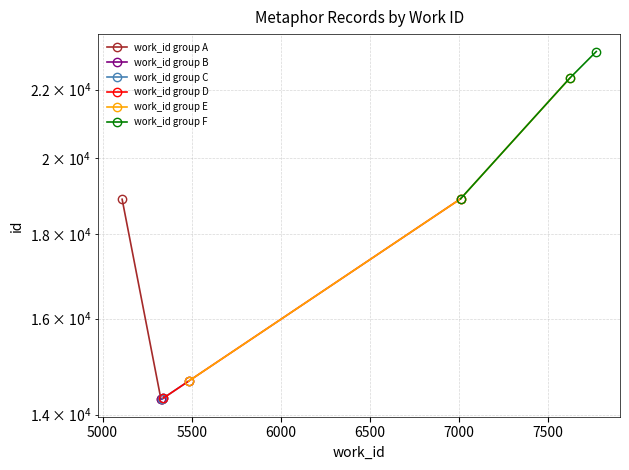

How many values in the work_id group A series are below 14310?

1